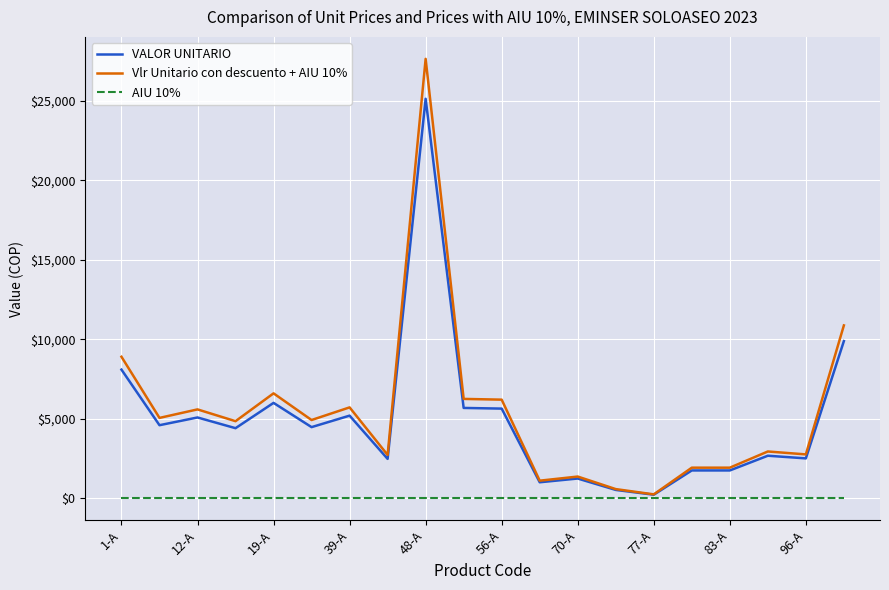

What is the maximum value shown in the chart?

27627.6